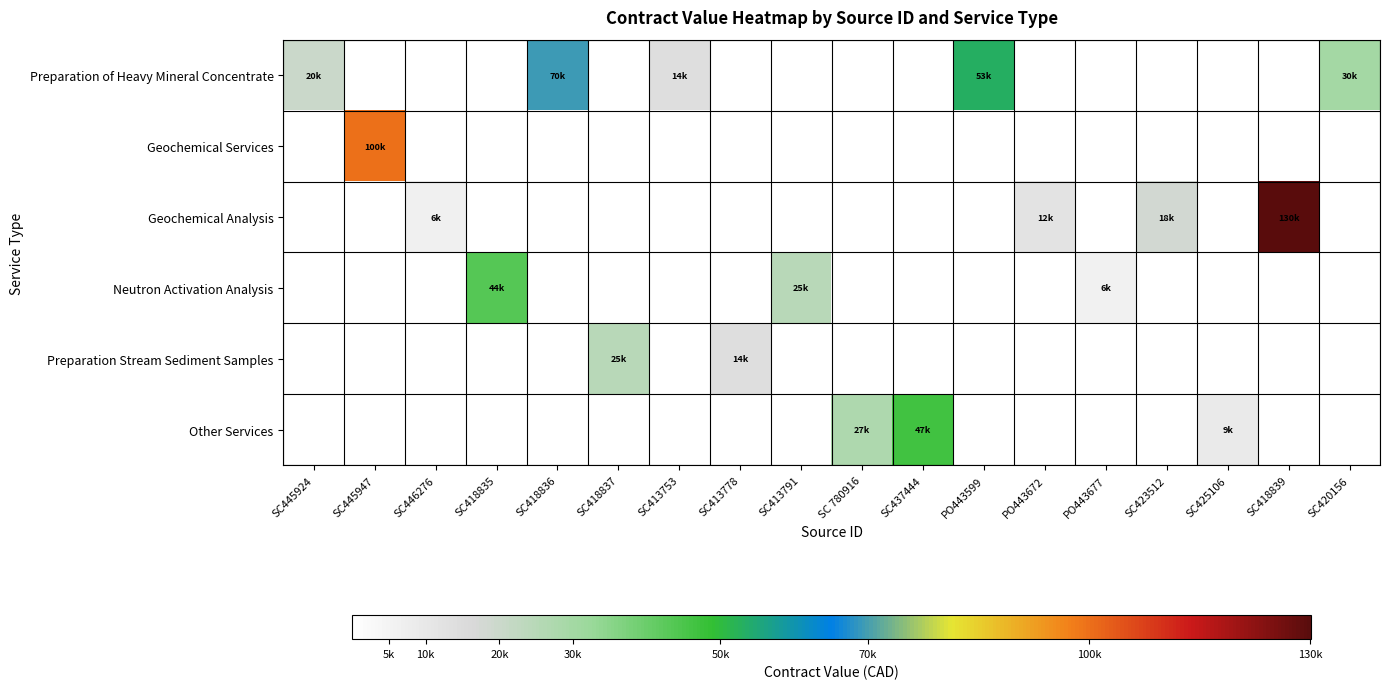

What is the greatest value displayed?

130175.0